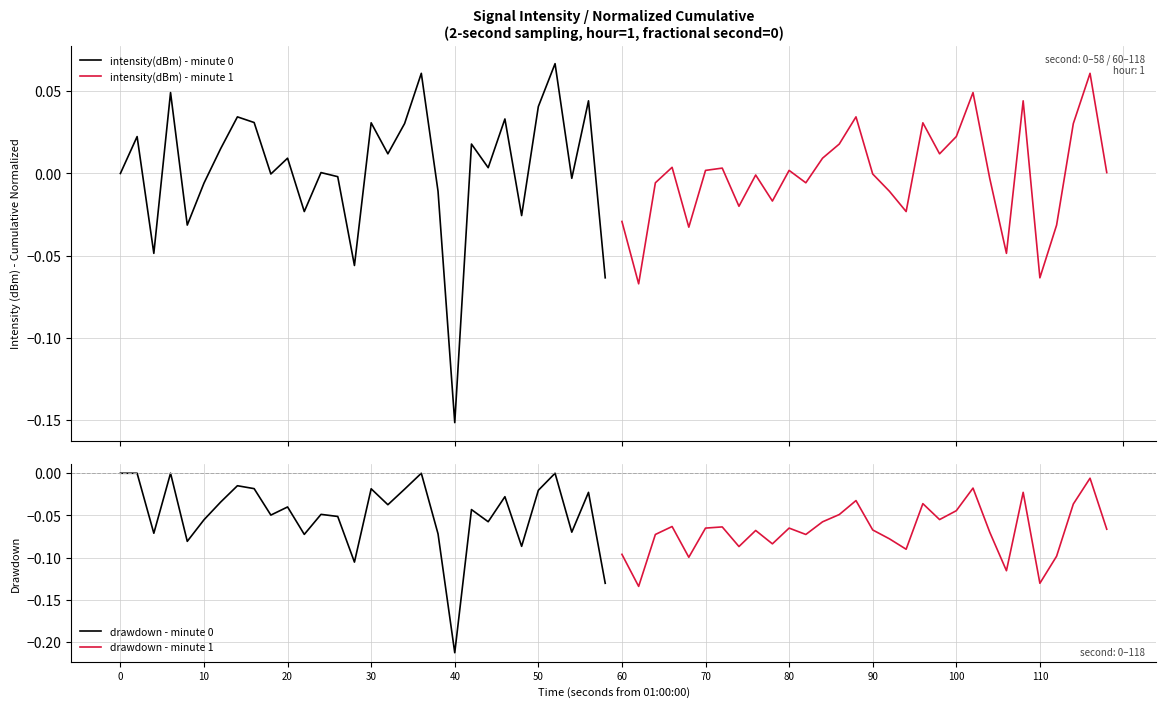

Which series has the widest spread of values?

intensity(dBm) - minute 0